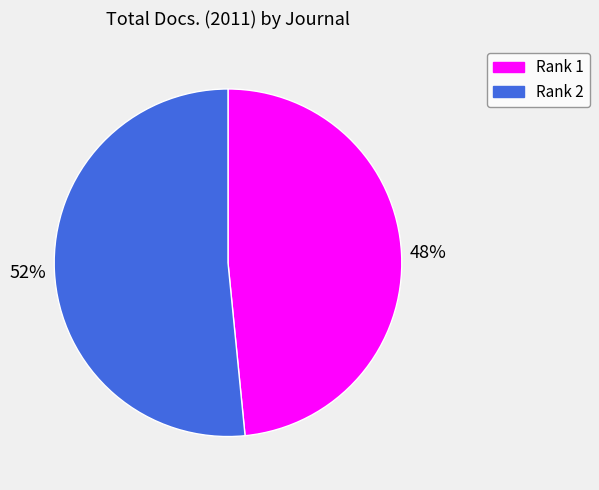

Count the number of slices in the pie.

2